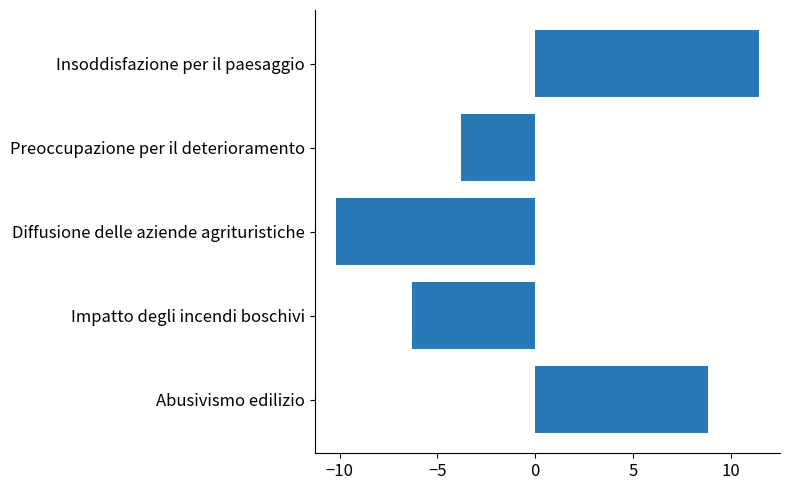

Which has a higher value, Preoccupazione per il deterioramento or Insoddisfazione per il paesaggio?

Insoddisfazione per il paesaggio